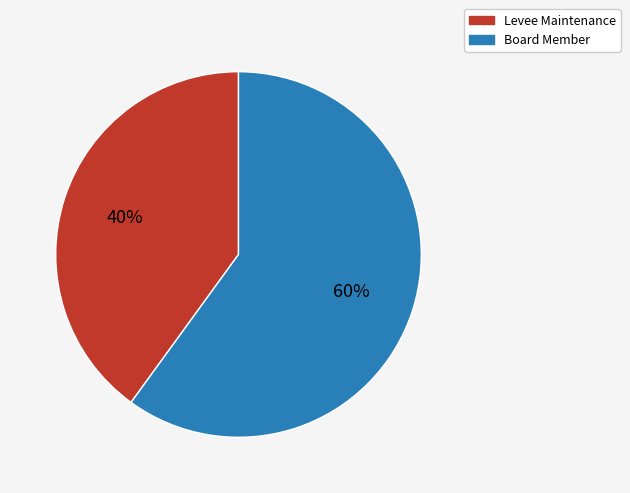

What is the ratio of the value at Board Member to the value at Levee Maintenance?

1.5